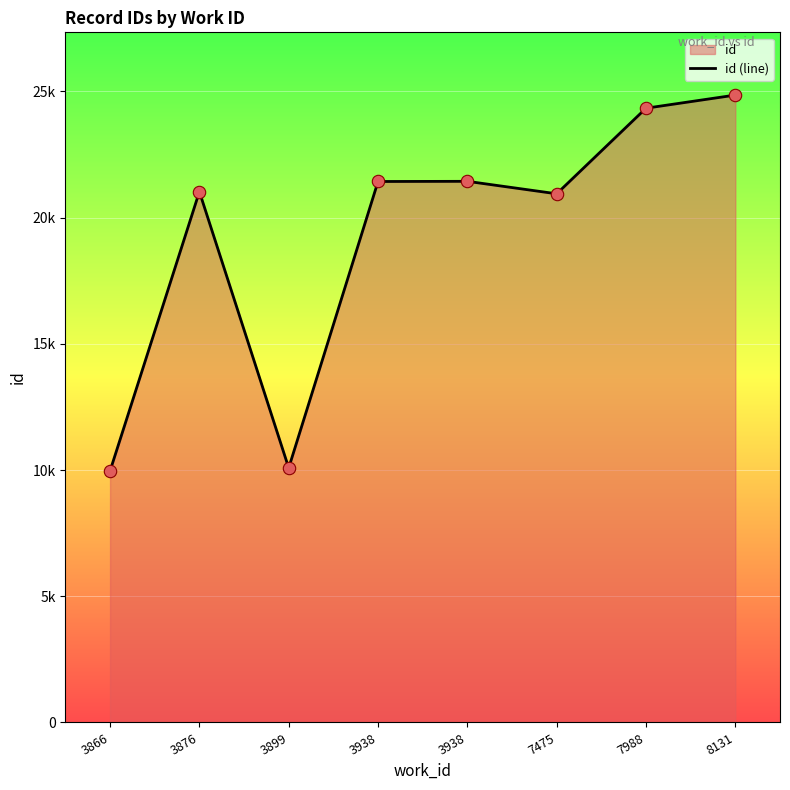

What is the ratio of the value at 3866 to the value at 7475?

0.5